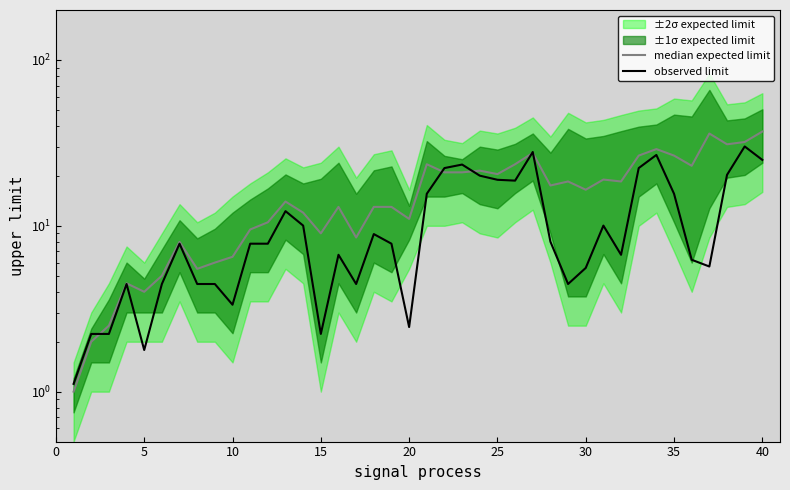

True or false: observed limit has a value of 3.5 at 10.

False